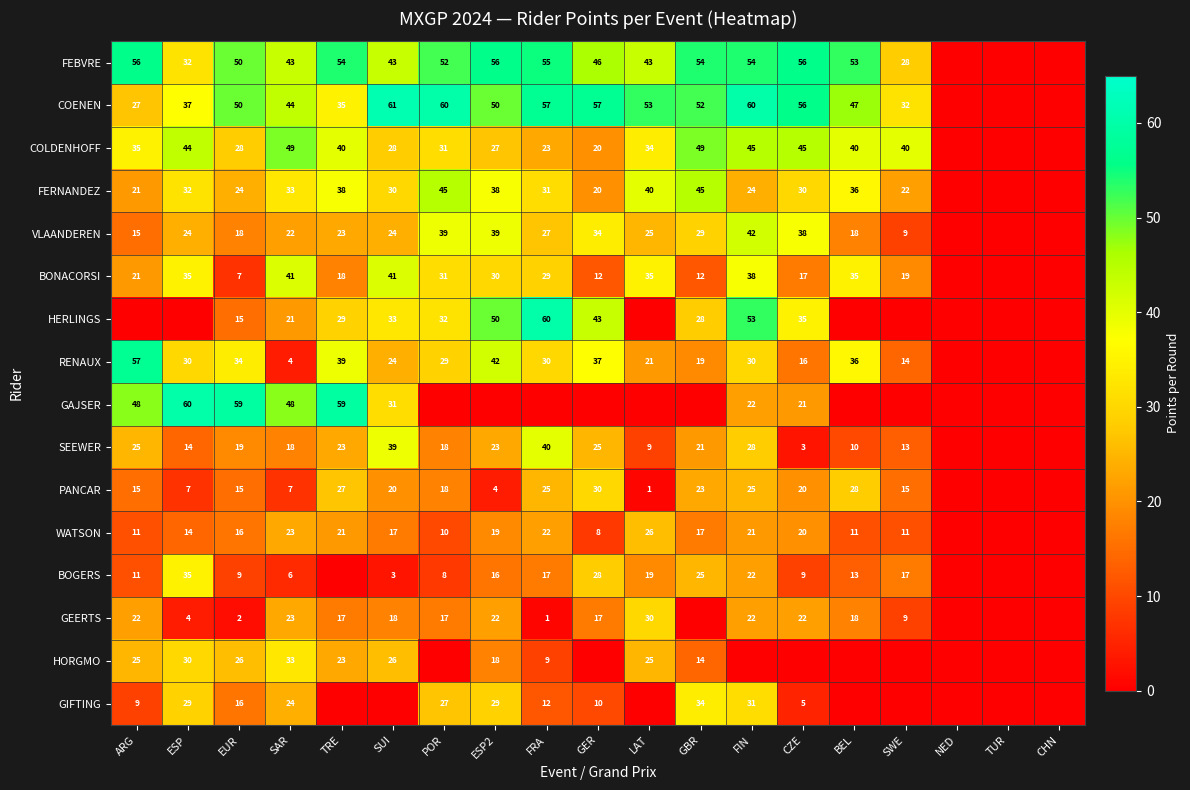

What is the sum of the PANCAR values at SAR and ESP?

14